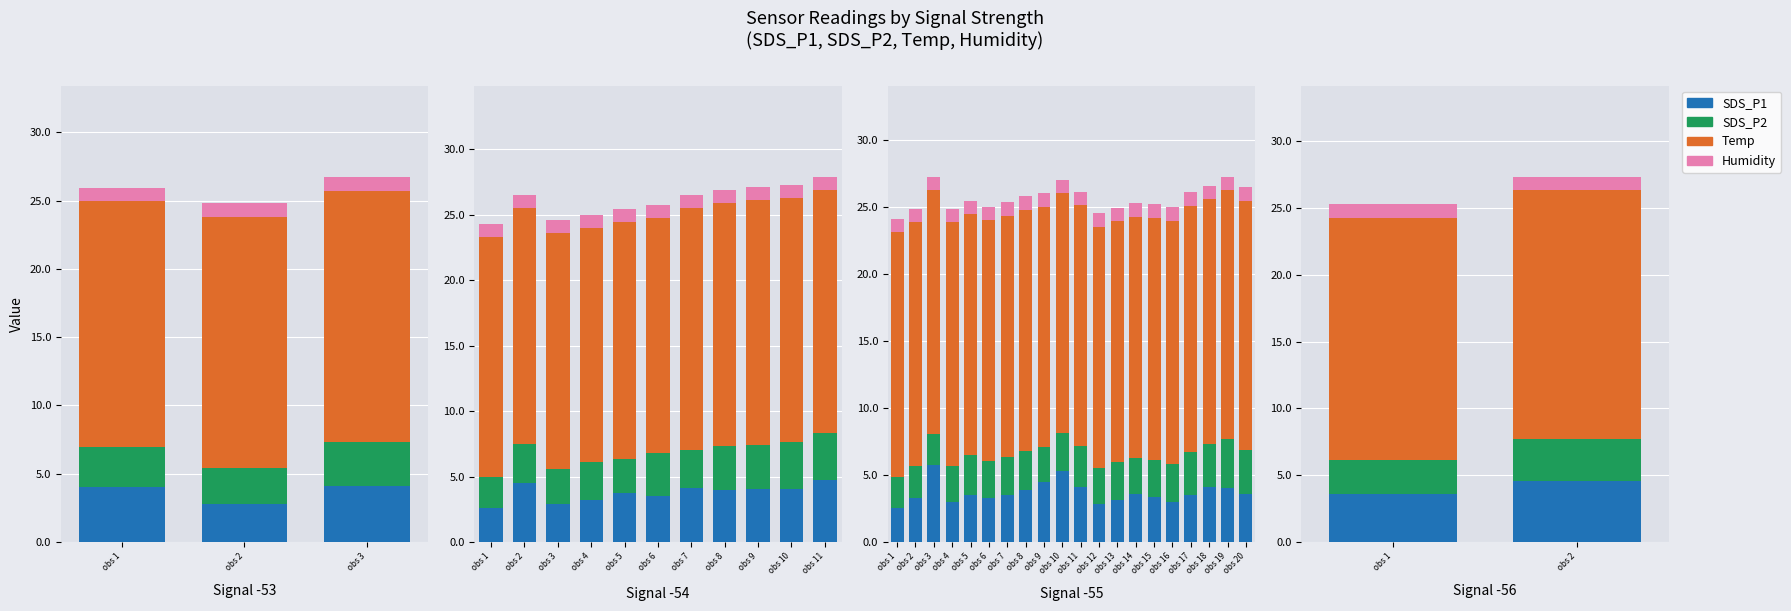

At which label is Humidity closest to 1?

obs 1